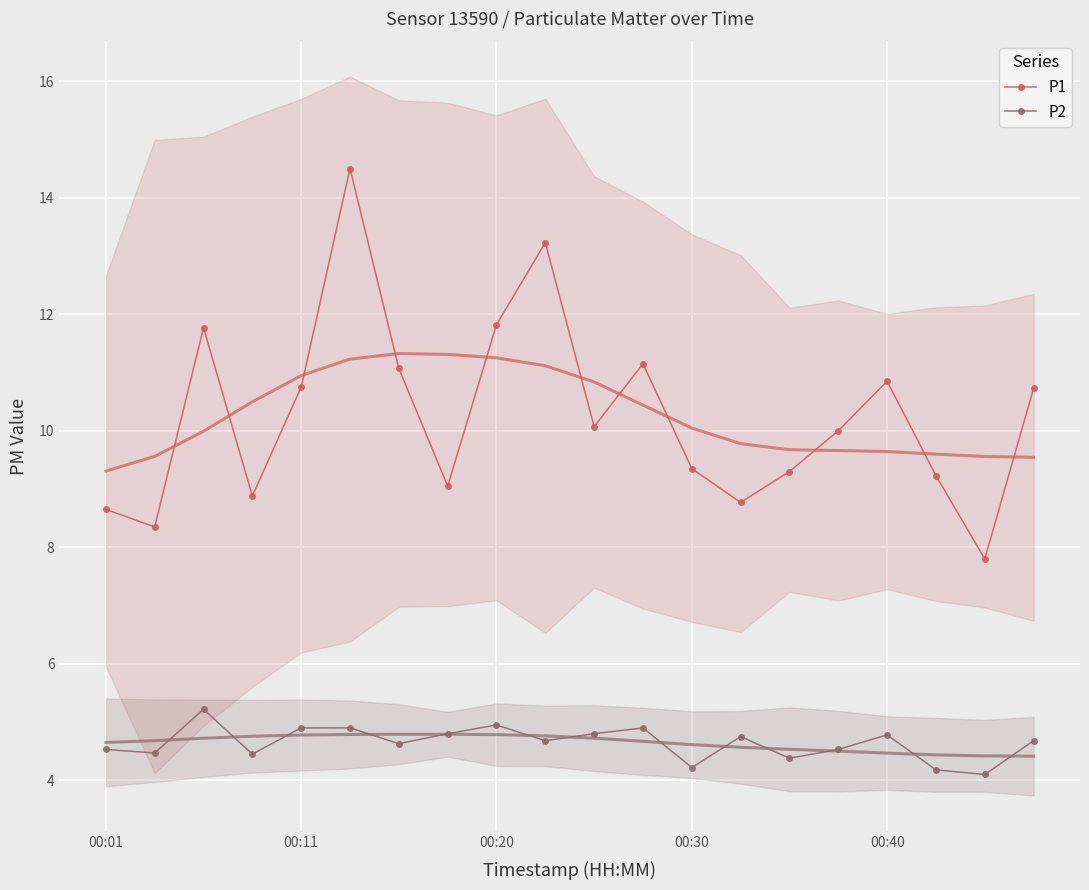

Rank the series by their maximum value, from highest to lowest.

P1, P2